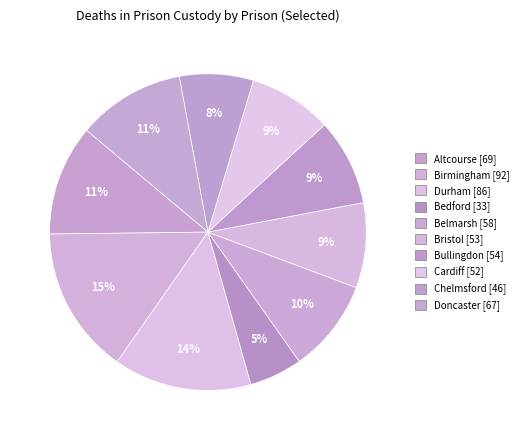

True or false: Chelmsford accounts for 8% of the total.

True